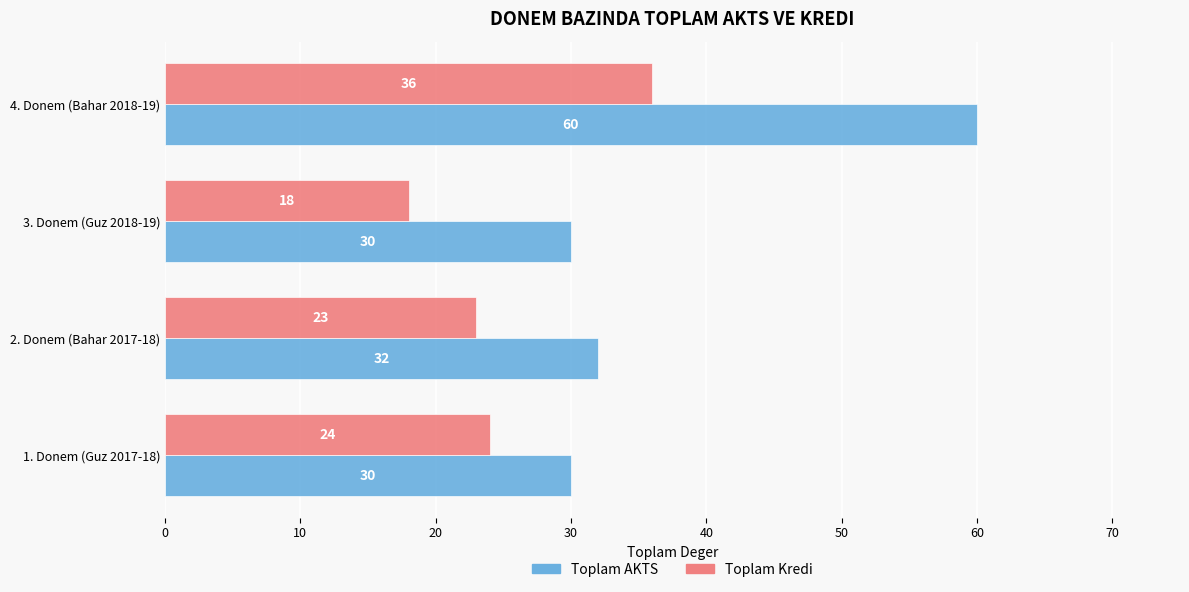

What is the difference between the maximum and second lowest values in the Toplam Kredi series?

13